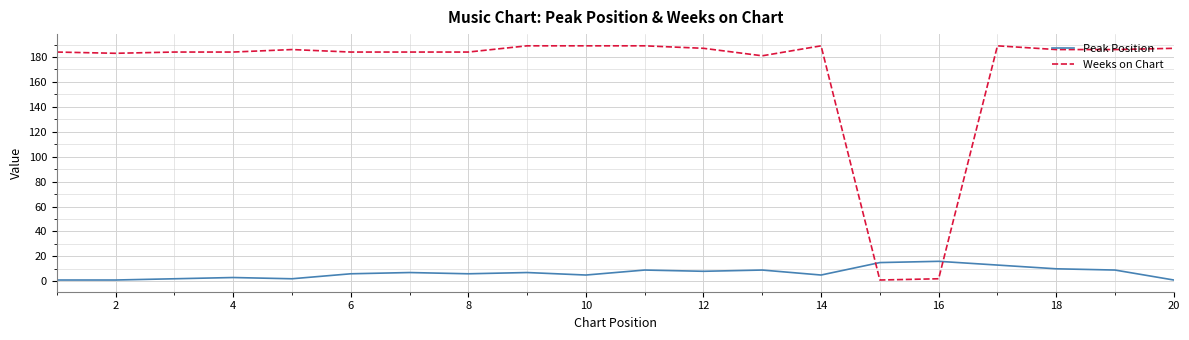

Which series has the widest spread of values?

Weeks on Chart